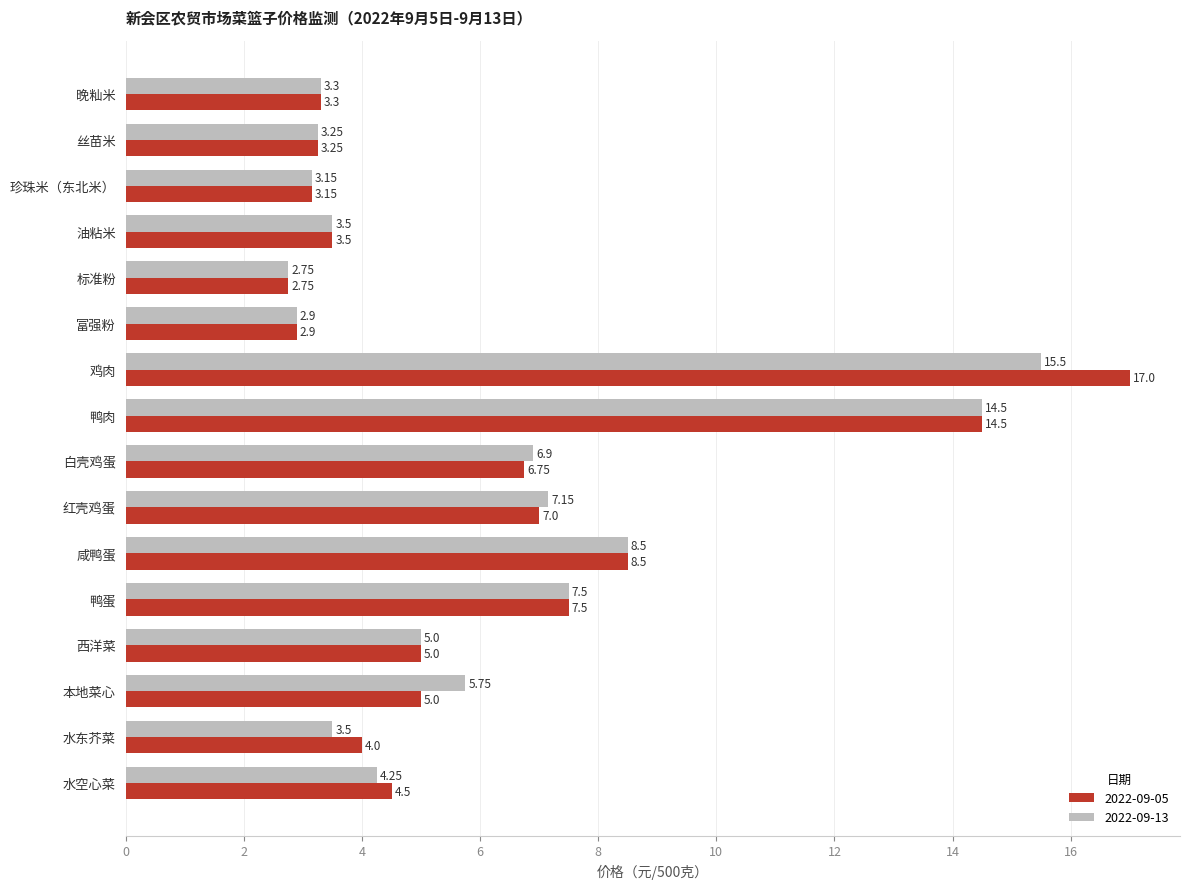

What is the average value of the 2022-09-13 series?

6.1